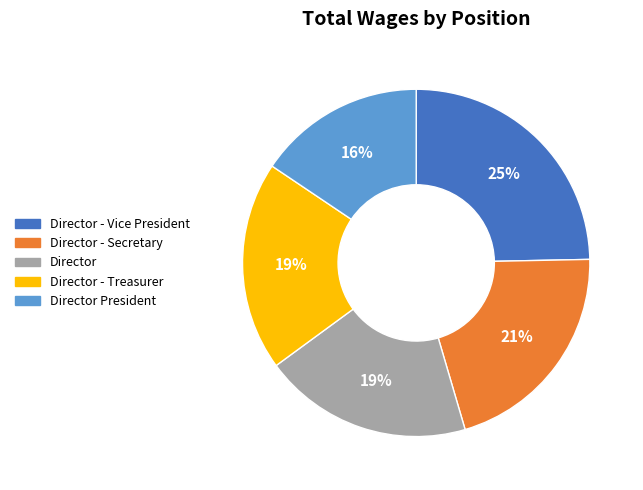

Count the number of slices in the pie.

5